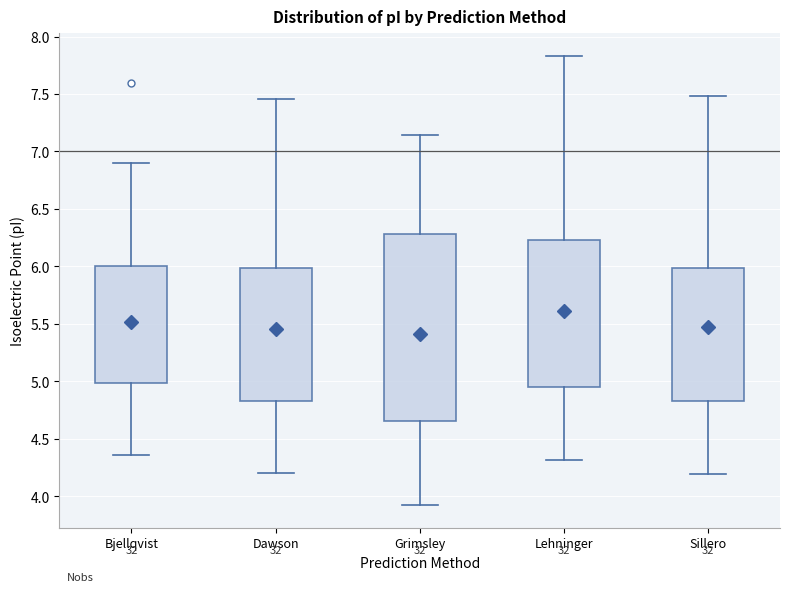

Where is the lower edge of the box for Dawson on the y-axis? The values are not printed on the chart, so give them approximately, as read against the axis.

4.85